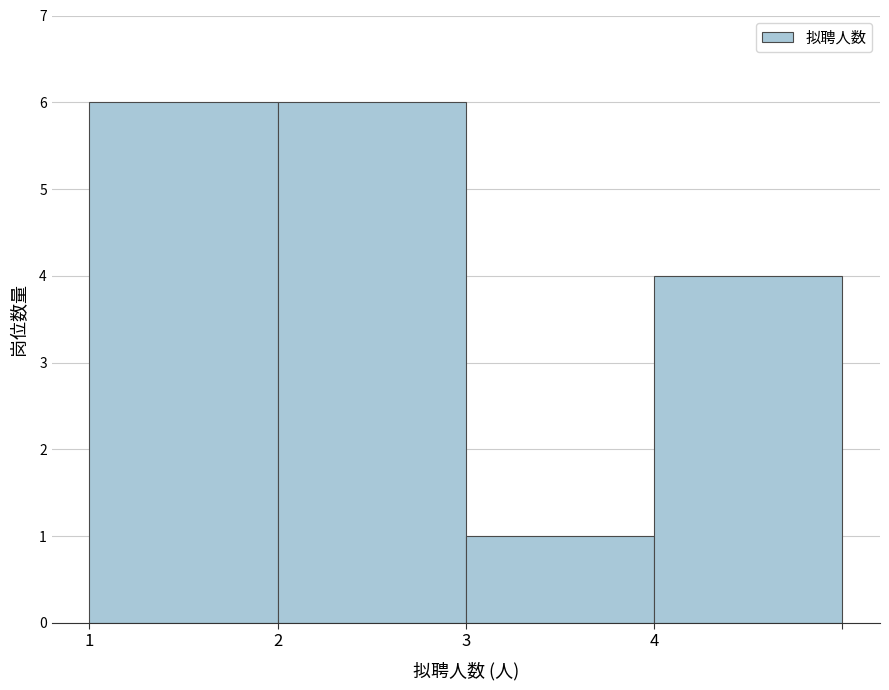

Reading right to left, what are all the values shown in this chart?

4	1	6	6